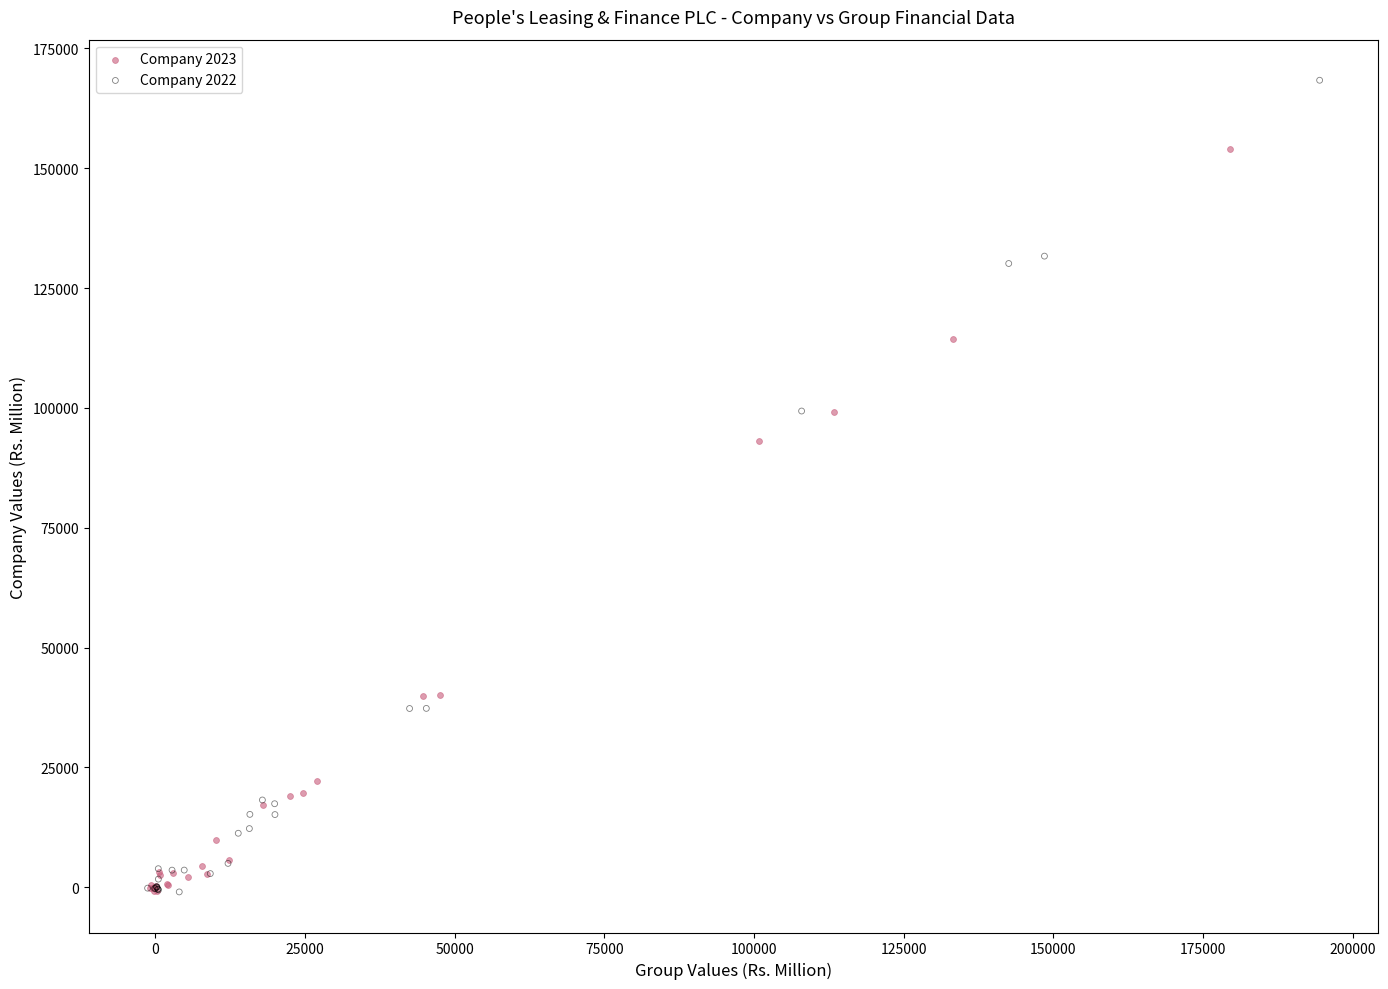

Which series contains the highest Y value?

Company 2022